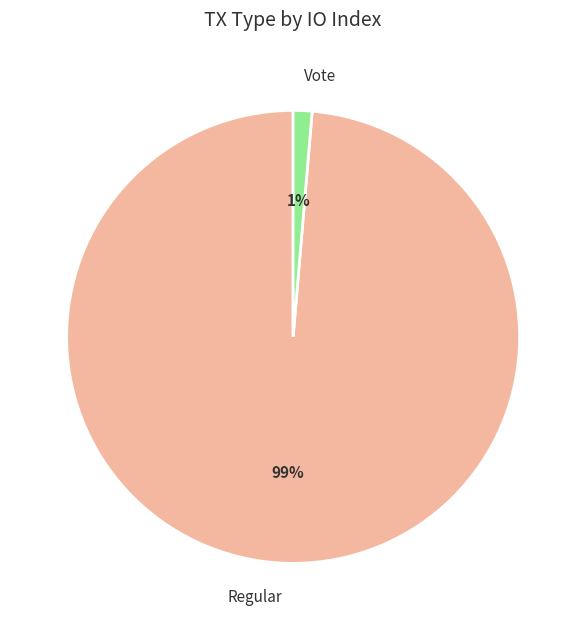

How many slices are in this pie chart?

2